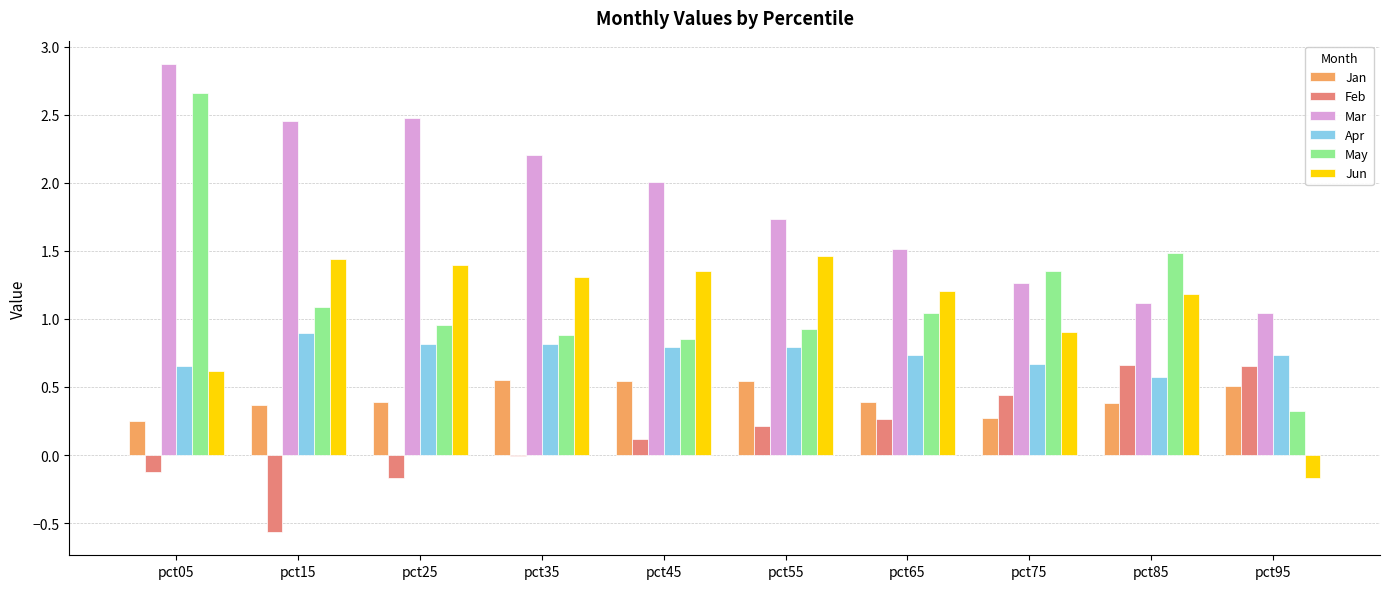

At which label does May first exceed 1?

pct05